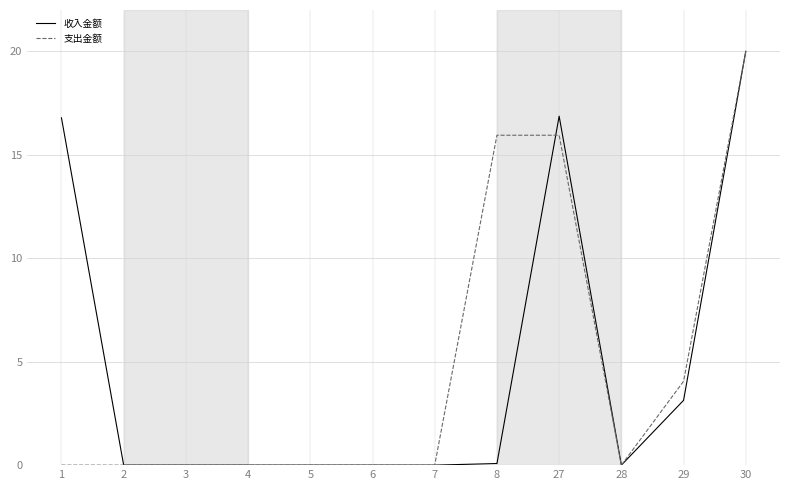

Which series changed the most between 4 and 29?

支出金额